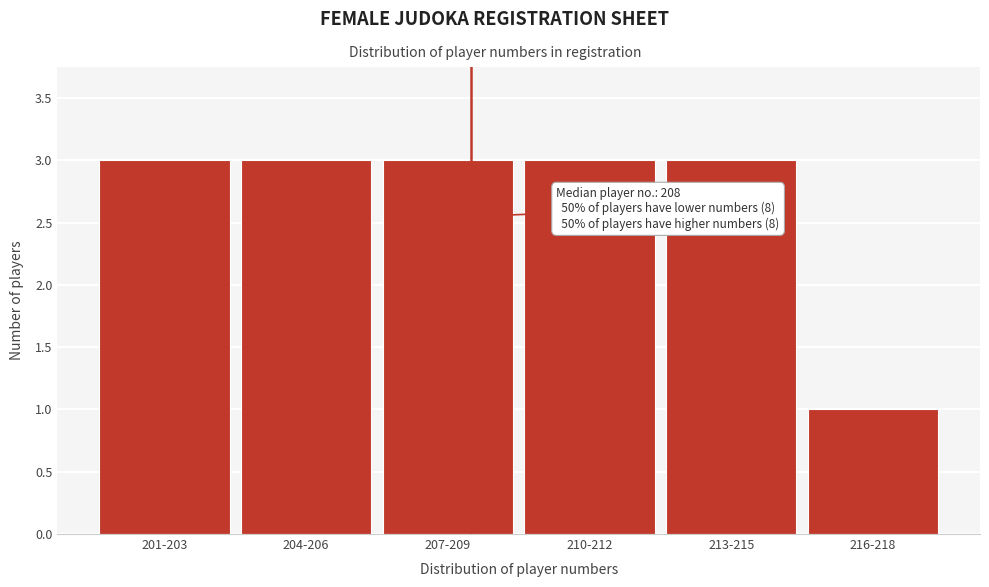

Reading left to right, transcribe all the data shown in this chart.

3	3	3	3	3	1